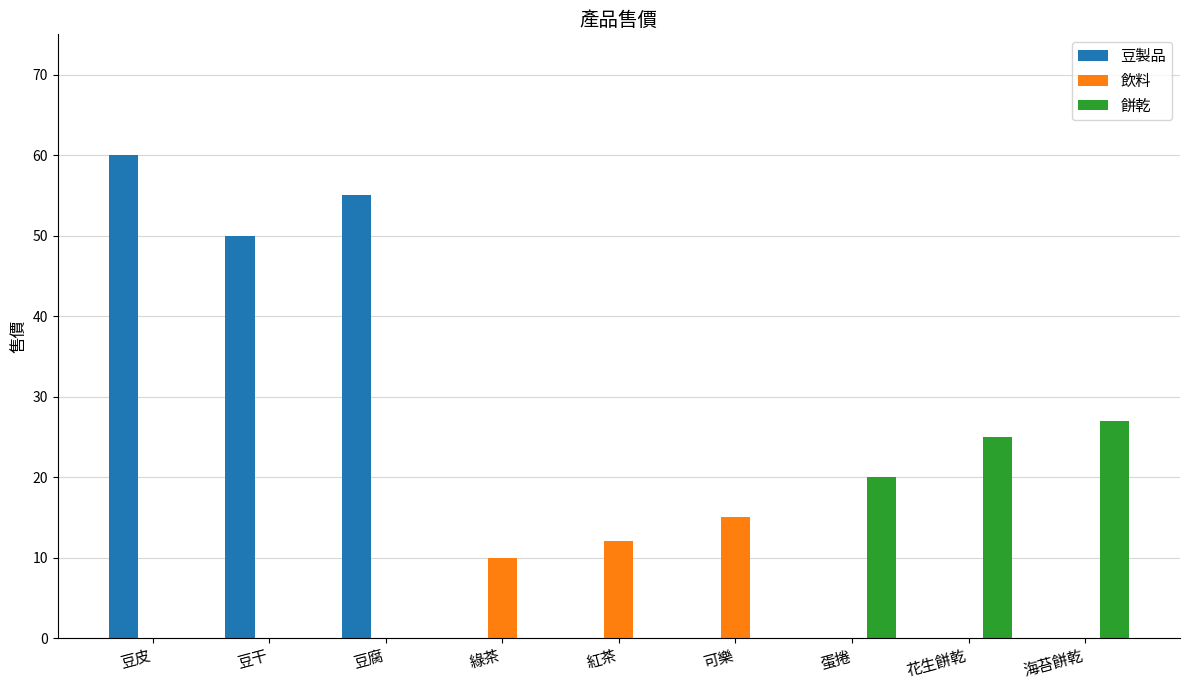

Are the bars grouped side by side (vs. stacked)?

Yes